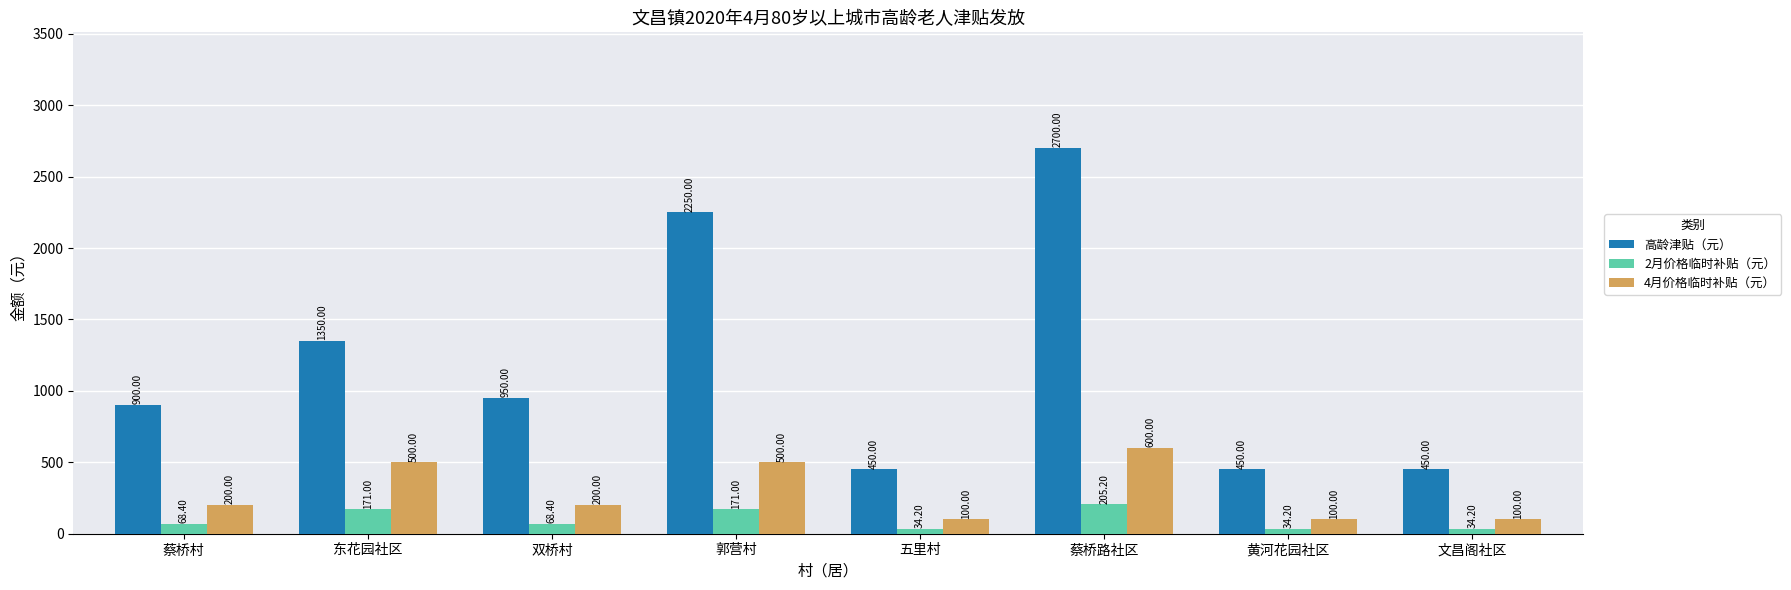

How many values in the 4月价格临时补贴（元） series are below 200?

3